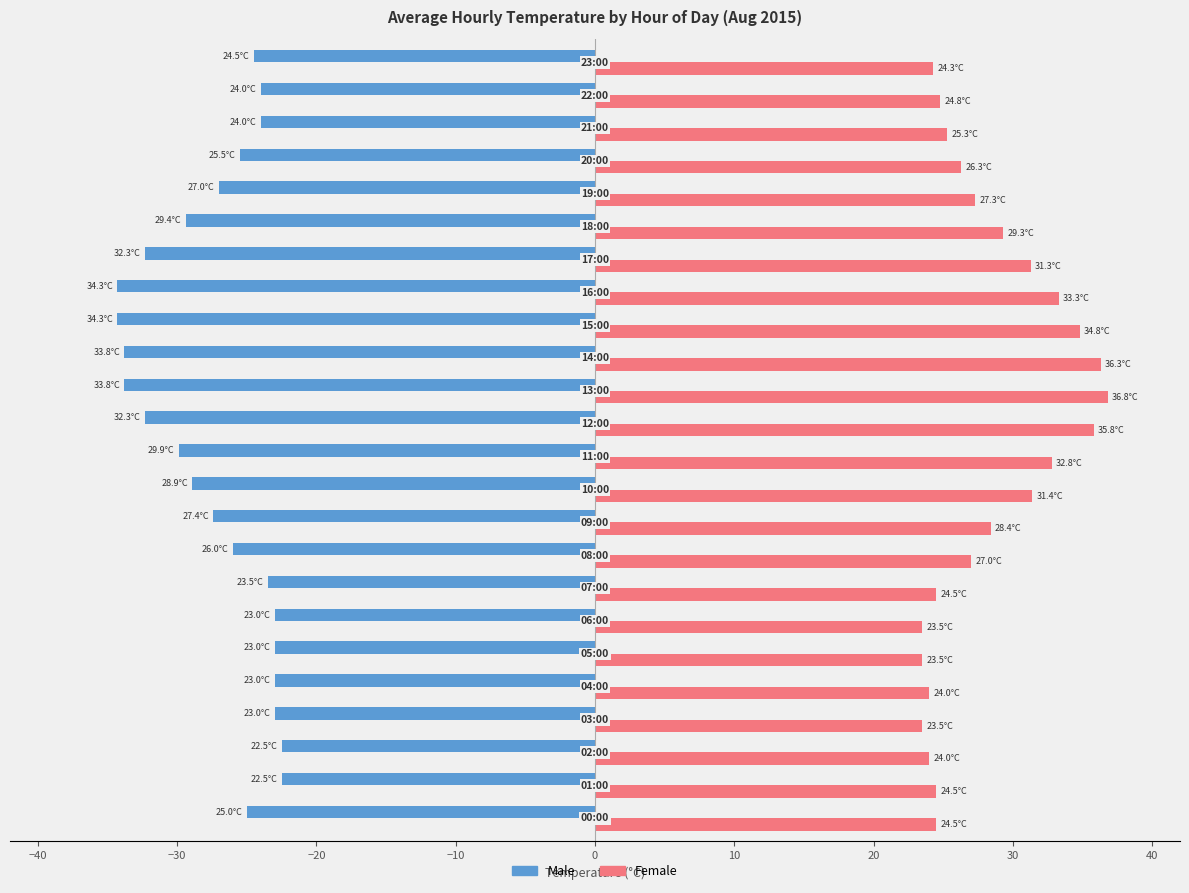

How many distinct data groups are displayed?

2